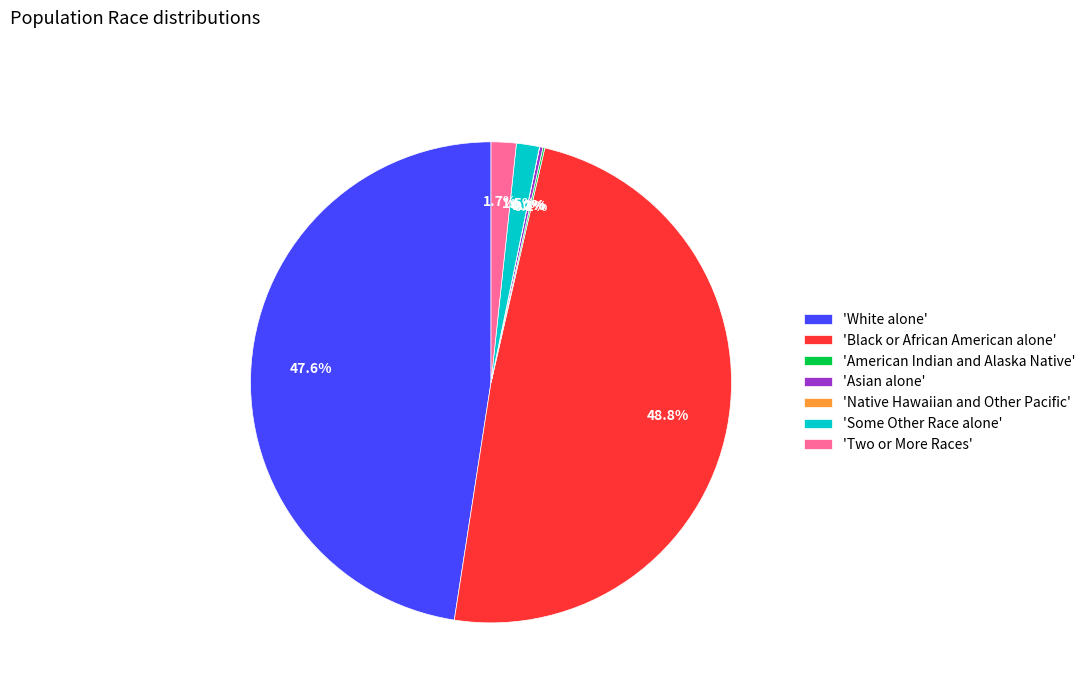

Which category has the biggest portion of the pie?

'Black or African American alone'